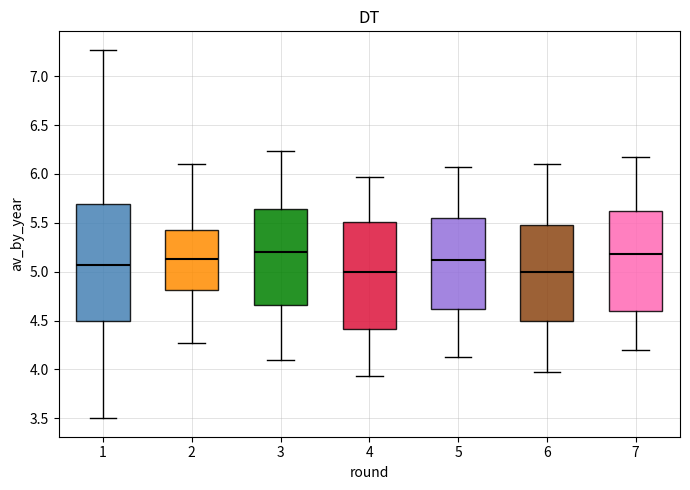

Where is the lower edge of the box at x = 5 on the y-axis? The values are not printed on the chart, so give them approximately, as read against the axis.

4.60